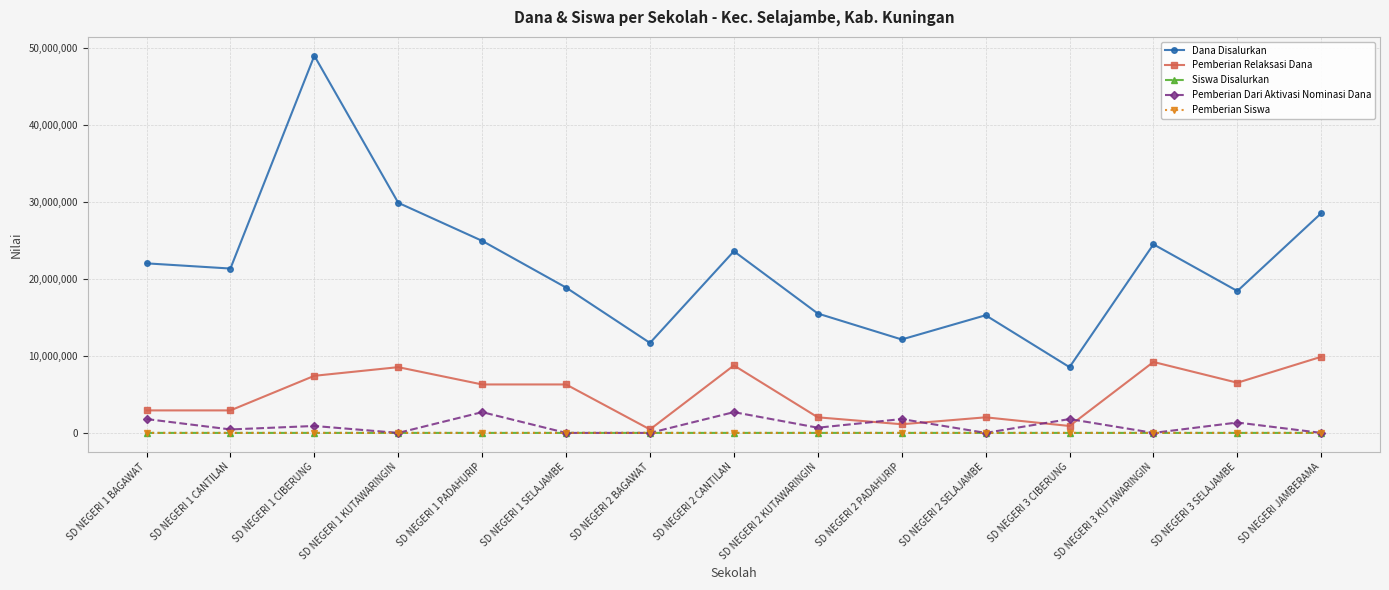

What is the label of the 13th point from the left?

SD NEGERI 3 KUTAWARINGIN